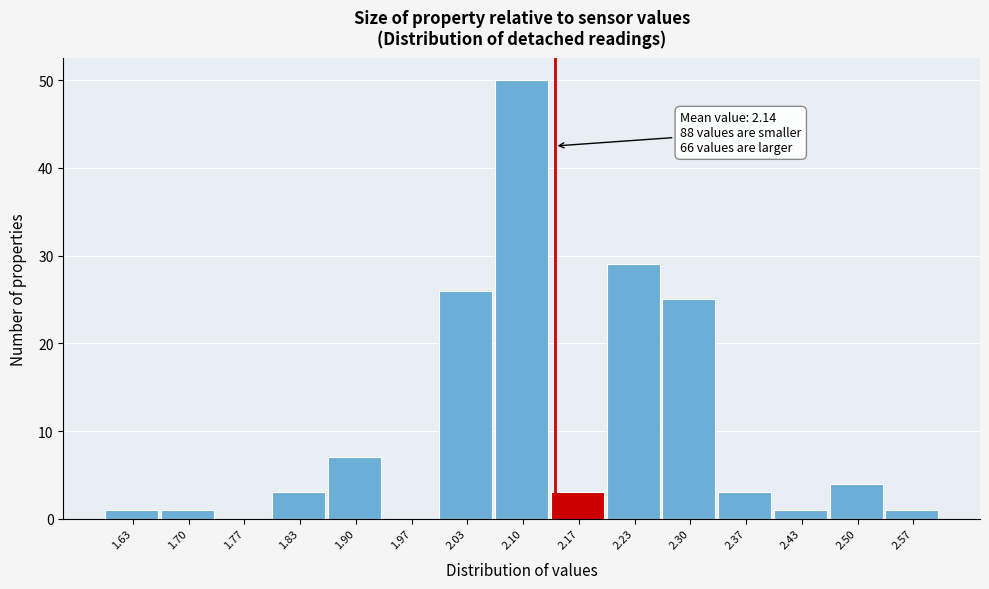

Which range on the x-axis has the tallest bar?

2.07 to 2.13